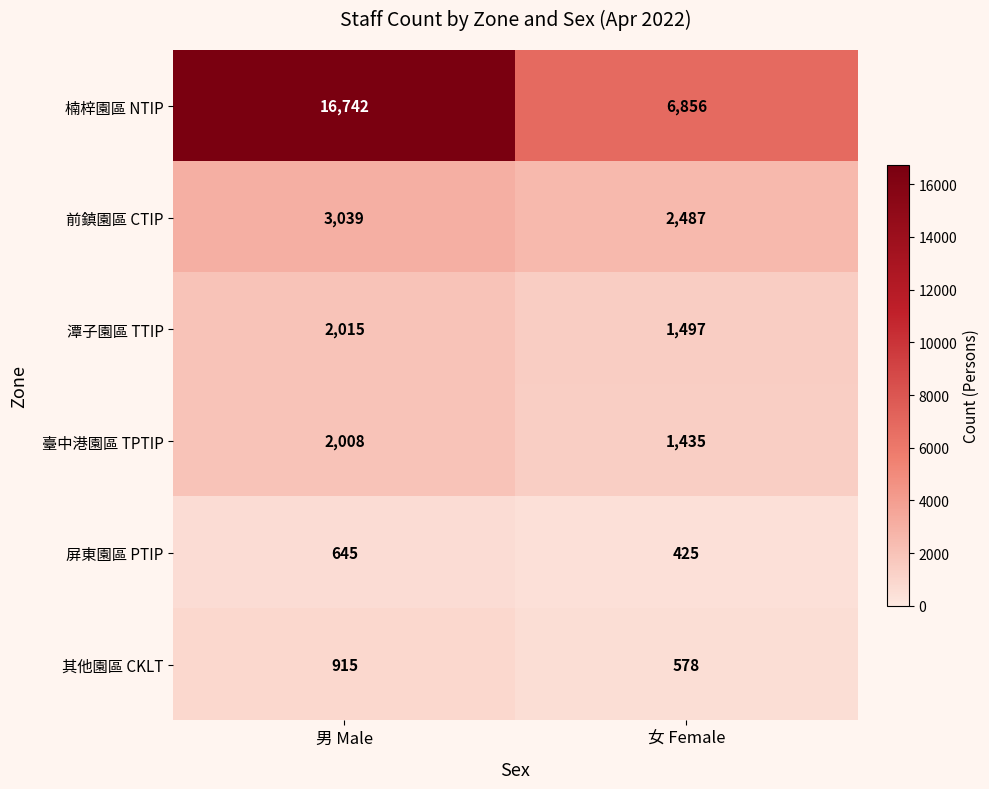

The 潭子園區 TTIP series shows 2015 at 男 Male. True or false?

True